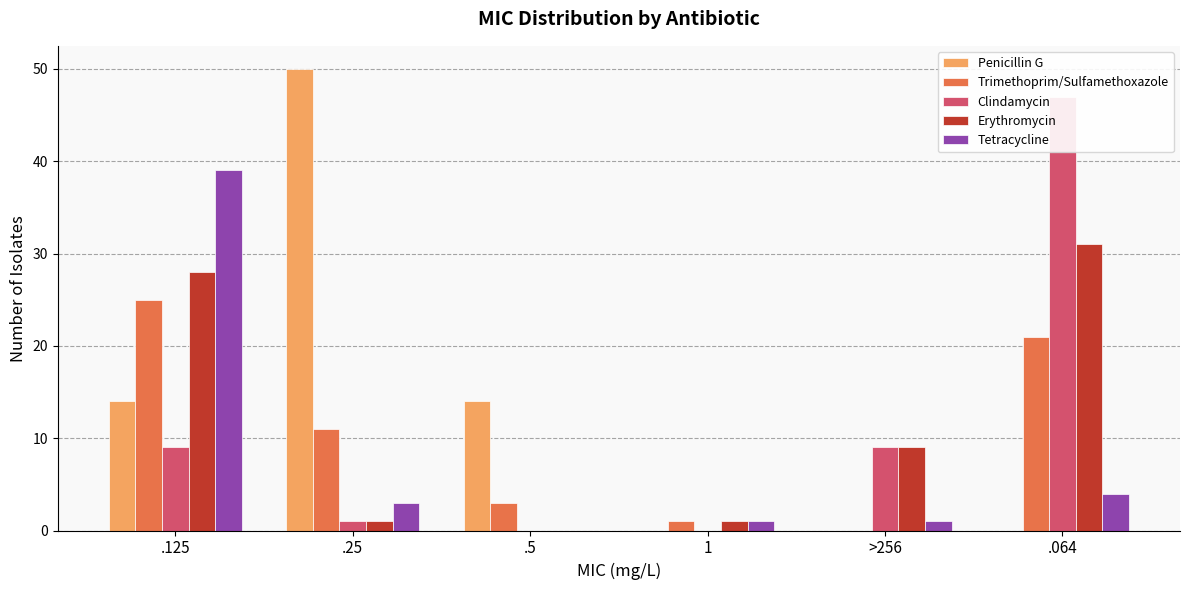

How many values in Penicillin G are above zero?

3